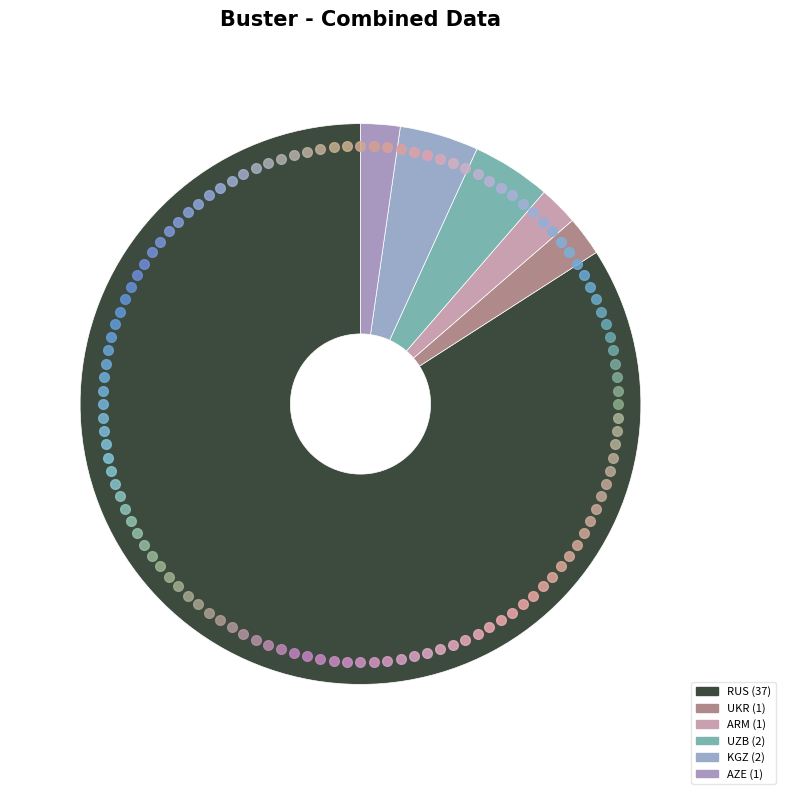

To the nearest percent, what portion does UZB represent?

5%